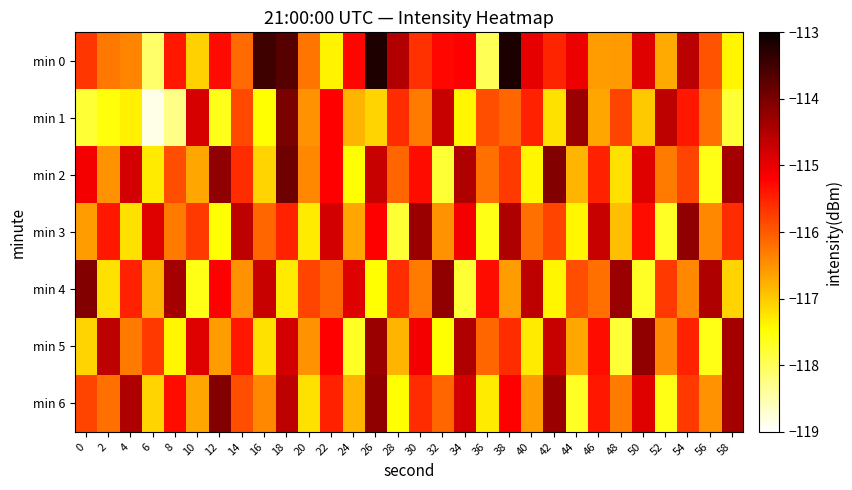

What is the total value across all series at 36?

-816.4